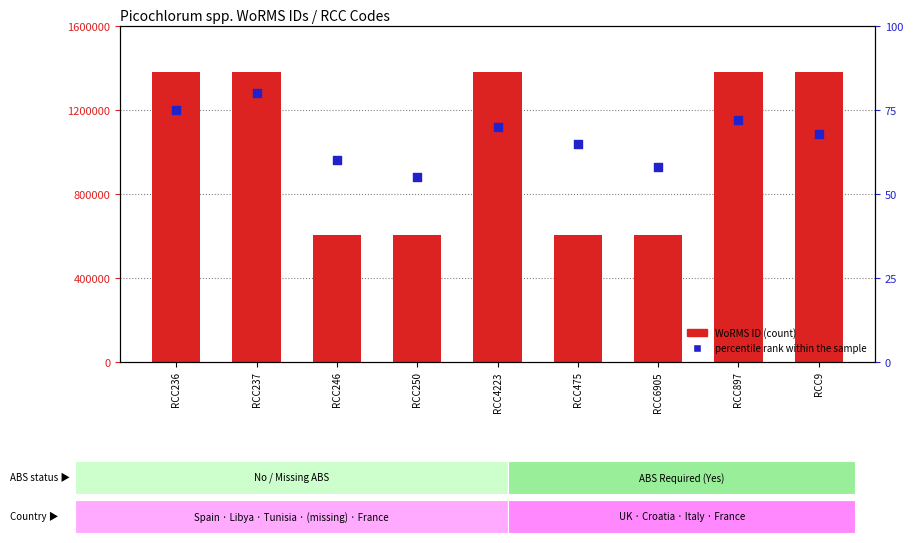

What is the total value across all series at RCC897?

1380474